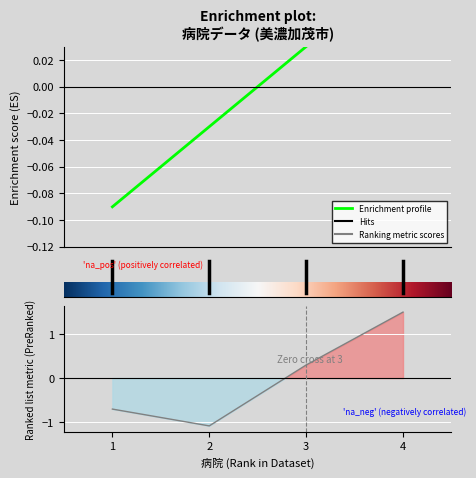

True or false: NO has a value of 0.0 at 3.

False